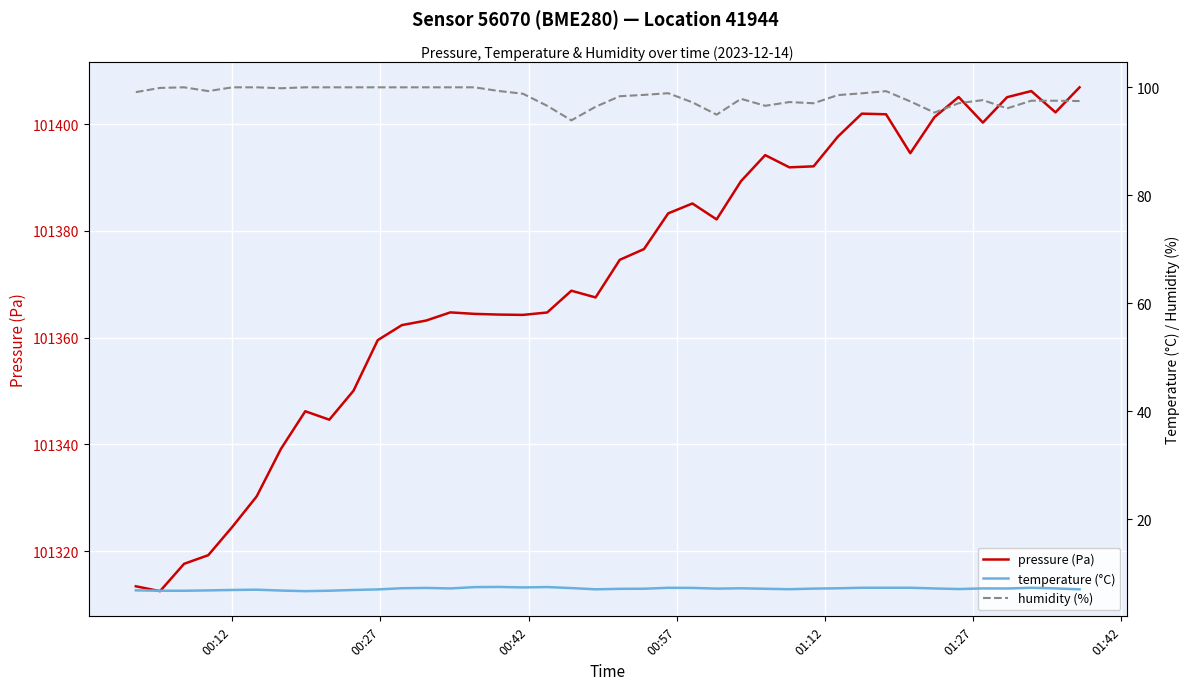

What is the minimum value for pressure (Pa)?

101312.5